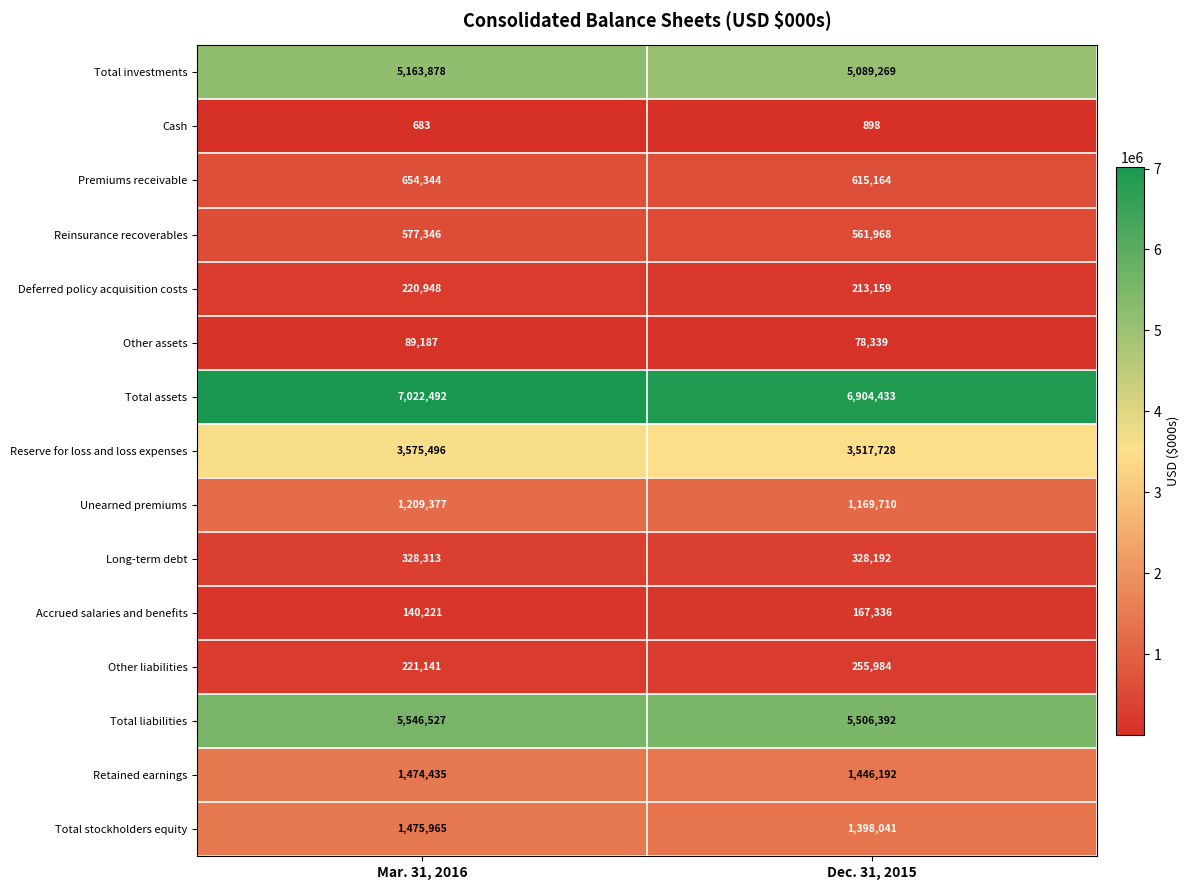

Which series has the largest range (max minus min)?

Total assets